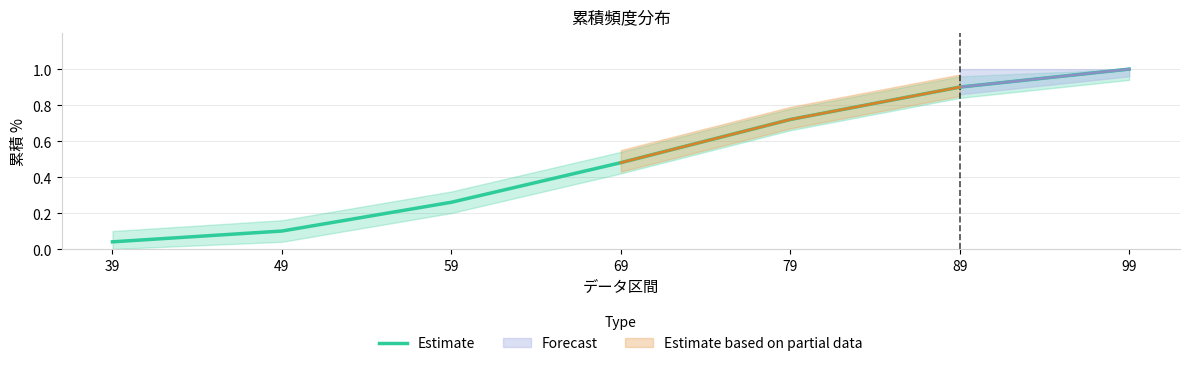

Reading left to right, what are all the values shown in this chart?

39=0.0	49=0.1	59=0.3	69=0.5	79=0.7	89=0.9	99=1.0